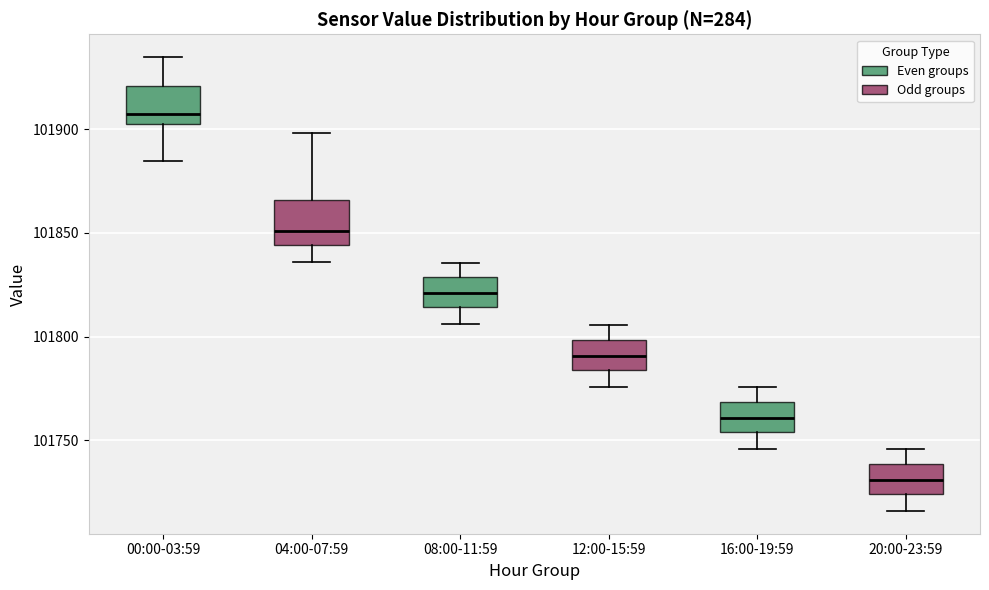

Reading left to right, read every box against the y-axis: the position of its median line, the range the box covers, and the ends of its whiskers. The values are not printed on the chart, so give them approximately, as read against the axis.

00:00-03:59: median 101905, box 101900 to 101920, whiskers 101885 to 101935
04:00-07:59: median 101850, box 101845 to 101865, whiskers 101835 to 101900
08:00-11:59: median 101820, box 101815 to 101830, whiskers 101805 to 101835
12:00-15:59: median 101790, box 101785 to 101800, whiskers 101775 to 101805
16:00-19:59: median 101760, box 101755 to 101770, whiskers 101745 to 101775
20:00-23:59: median 101730, box 101725 to 101740, whiskers 101715 to 101745